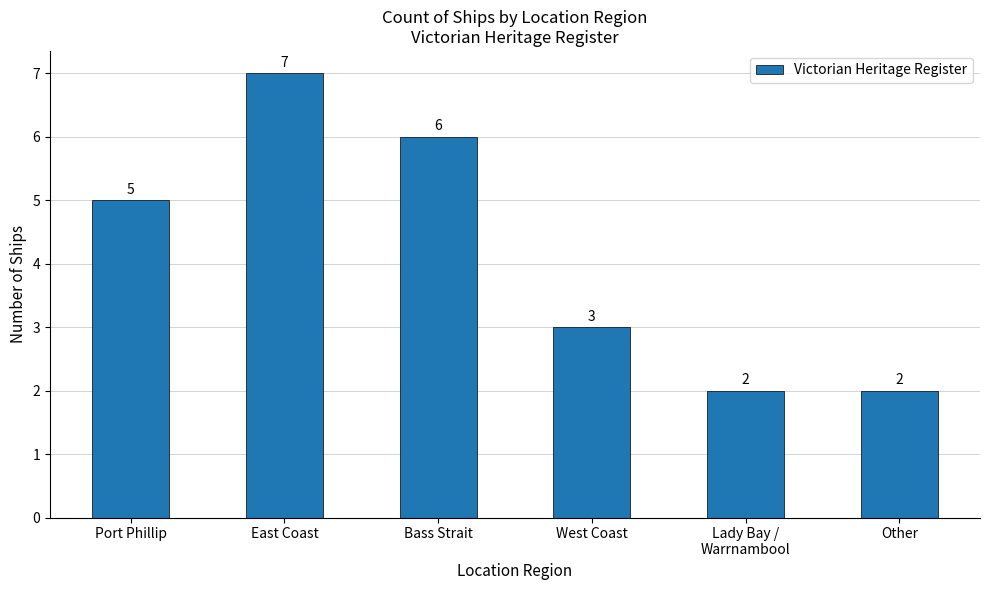

Reading right to left, transcribe all the data shown in this chart.

Other=2	Lady Bay /
Warrnambool=2	West Coast=3	Bass Strait=6	East Coast=7	Port Phillip=5